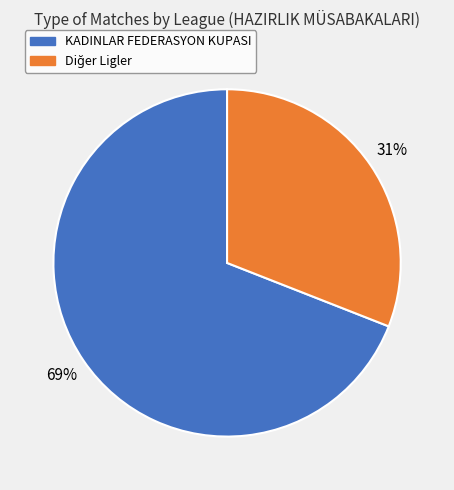

Is there any slice that represents more than half of the pie?

Yes